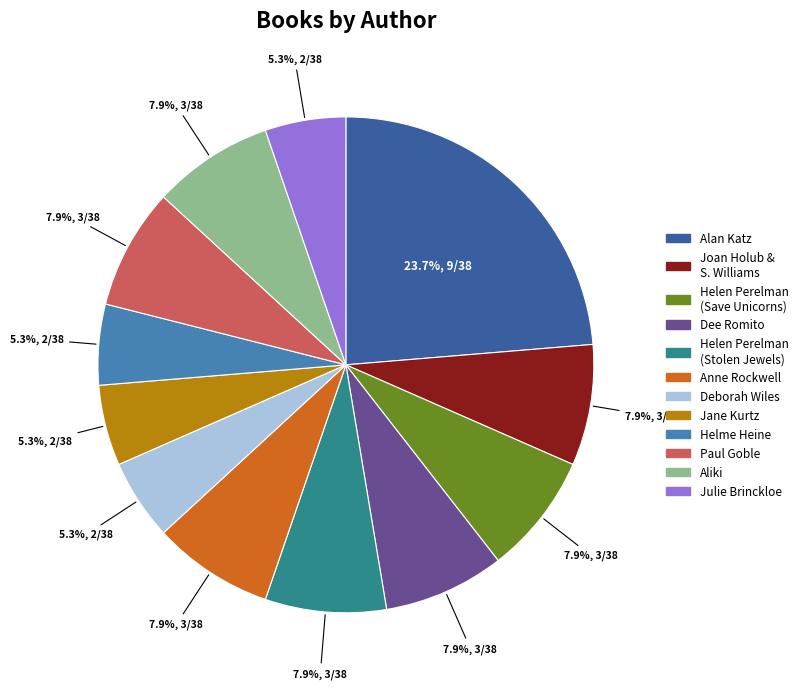

Is there a majority slice in this chart?

No